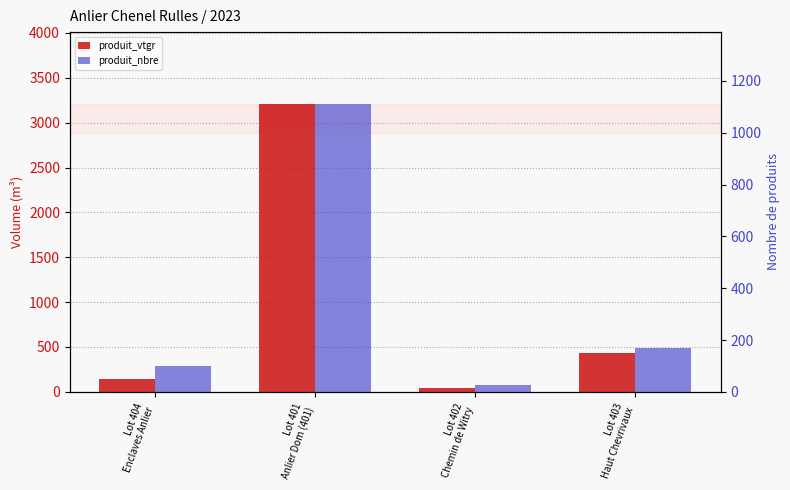

What is the sum of all produit_nbre values?

1405.0